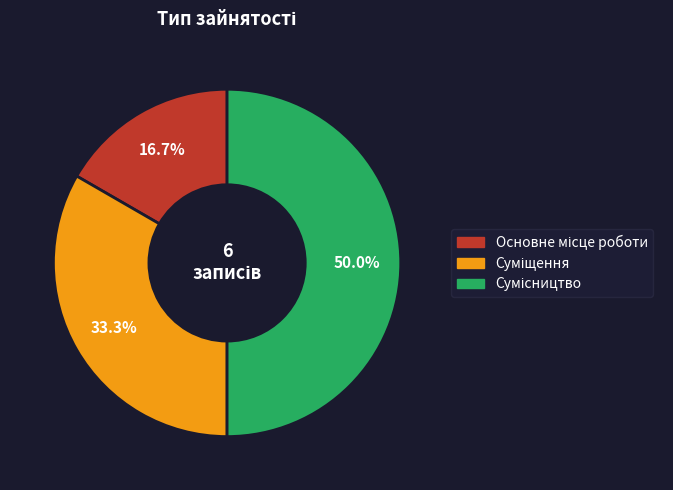

How much of the chart is everything except Сумісництво?

50.0%